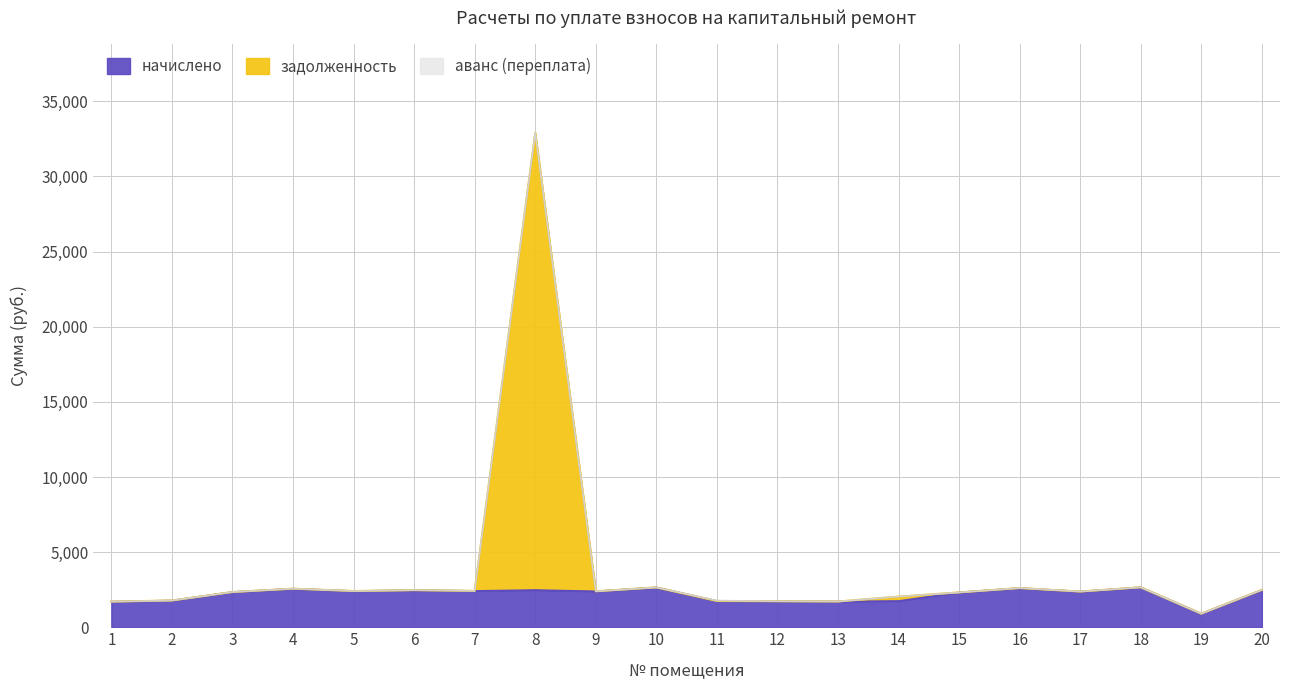

Does the chart have visible grid lines?

Yes